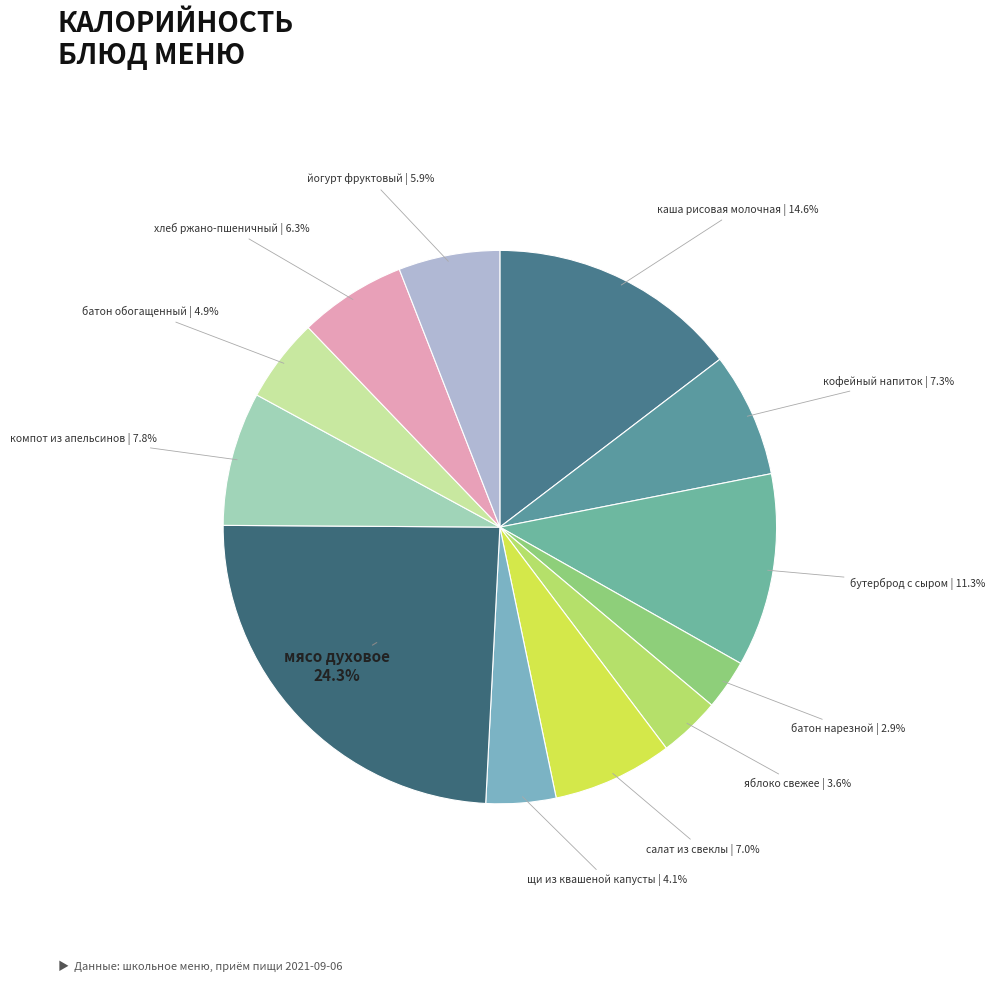

Rank the categories by value from lowest to highest.

батон нарезной, яблоко свежее, щи из квашеной капусты, батон обогащенный, йогурт фруктовый, хлеб ржано-пшеничный, салат из свеклы, кофейный напиток, компот из апельсинов, бутерброд с сыром, каша рисовая молочная, мясо духовое